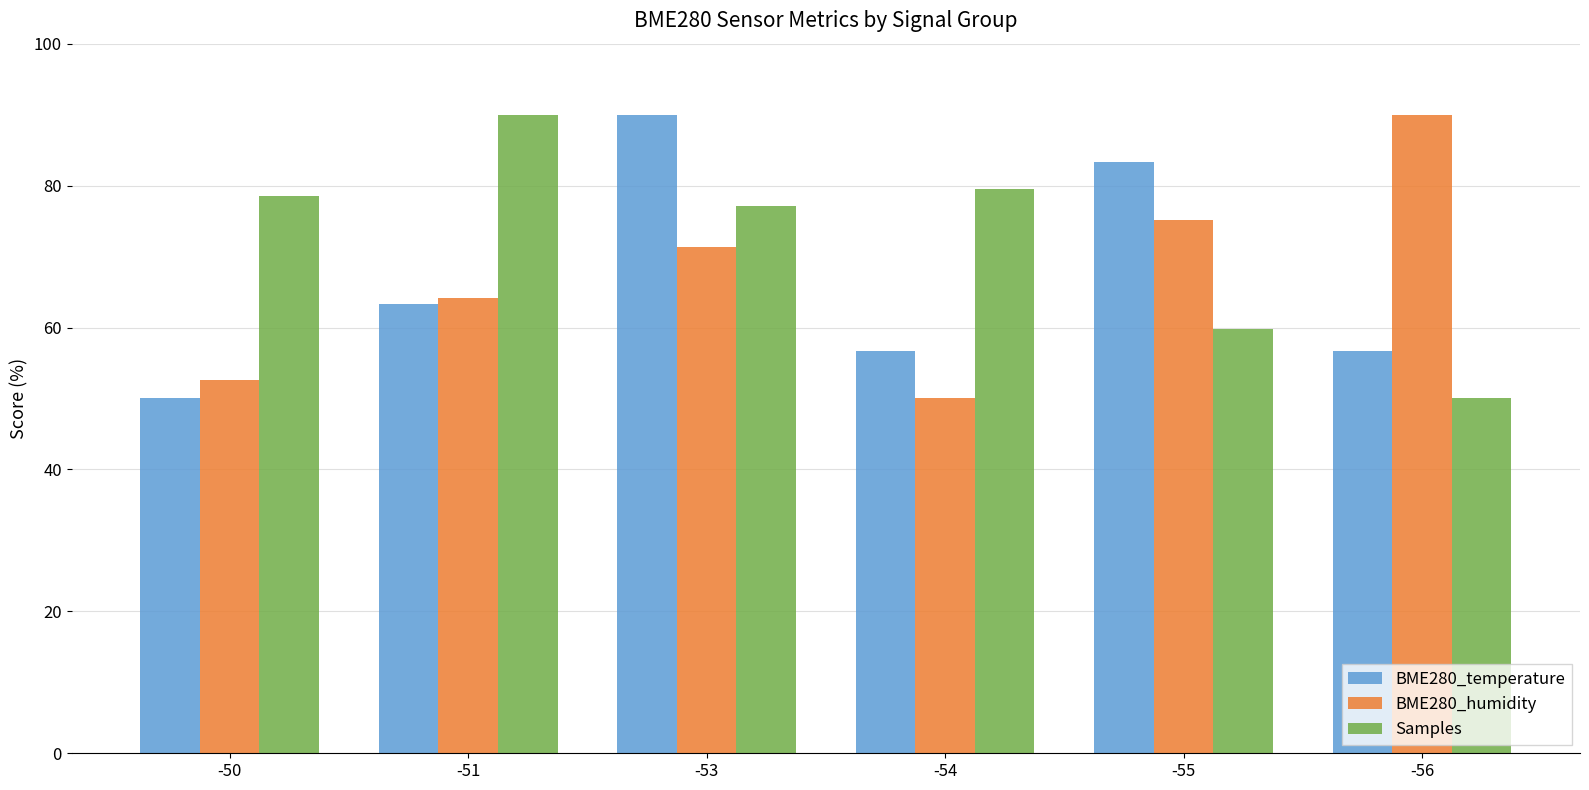

How many data points in Samples are above 78?

3